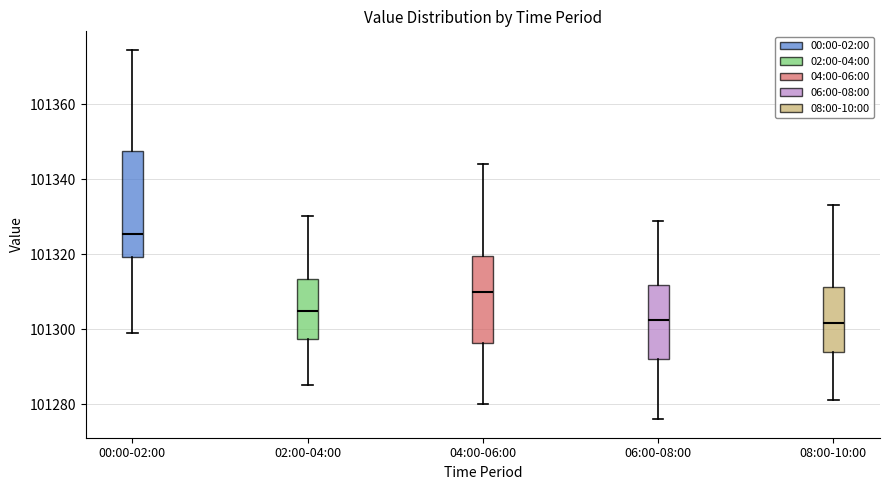

Which box's median line is the highest?

00:00-02:00